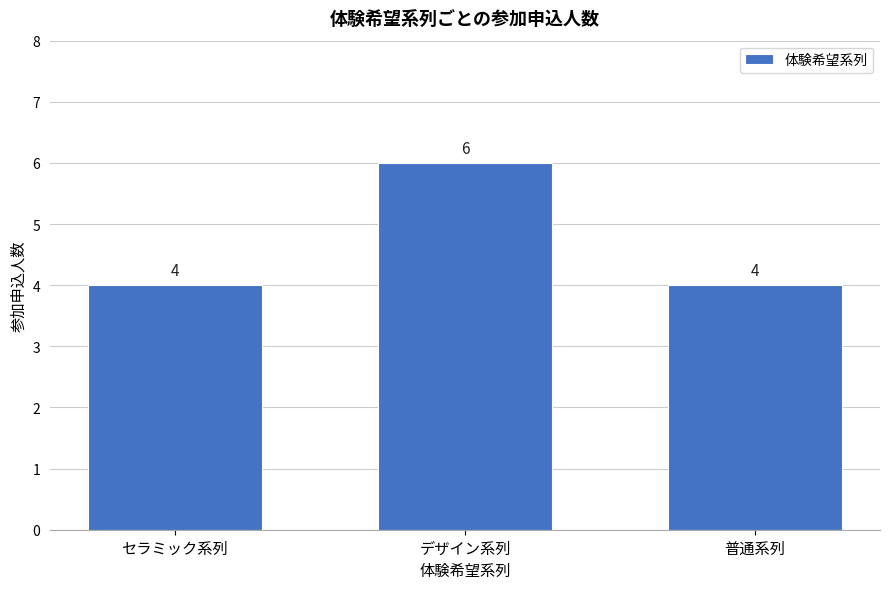

Reading left to right, list all the values displayed in this chart.

4	6	4